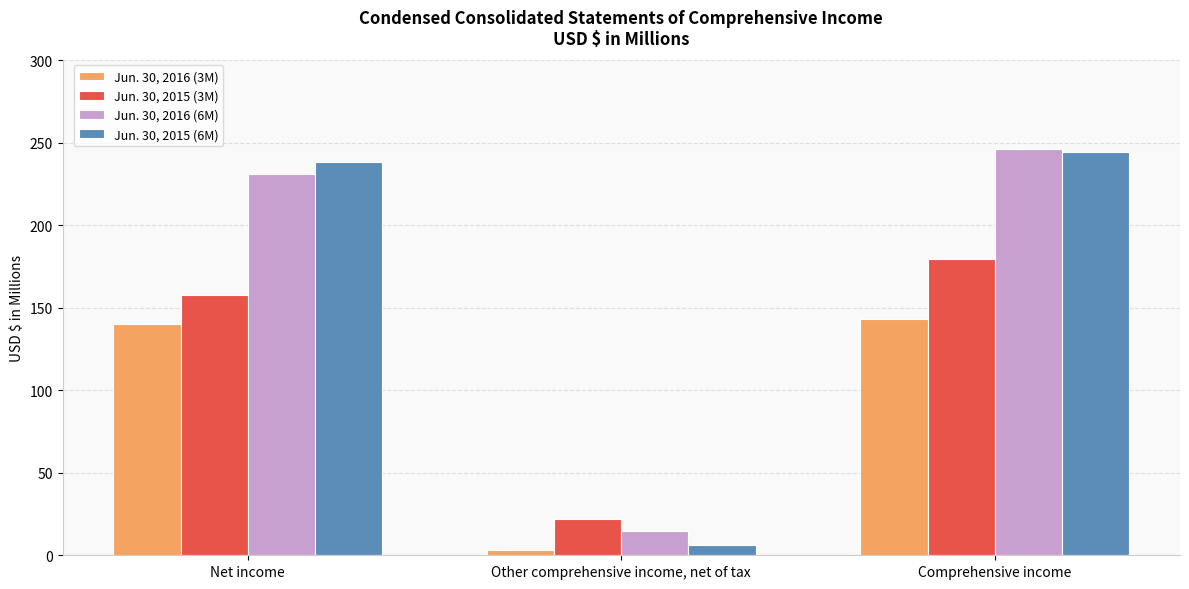

What is the label of the 2nd bar from the left?

Other comprehensive income, net of tax